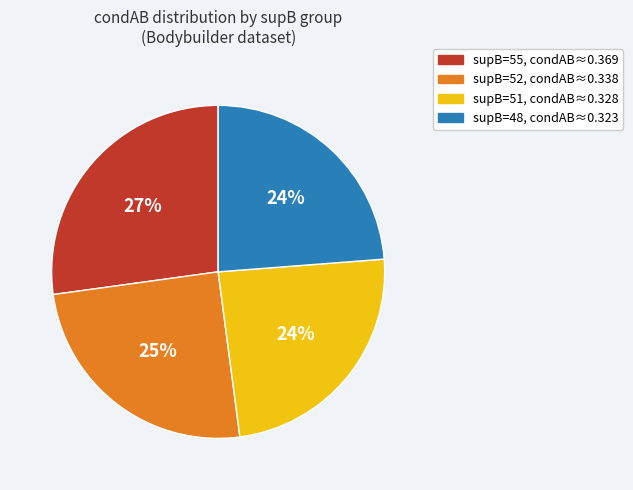

Does any single category account for the majority?

No